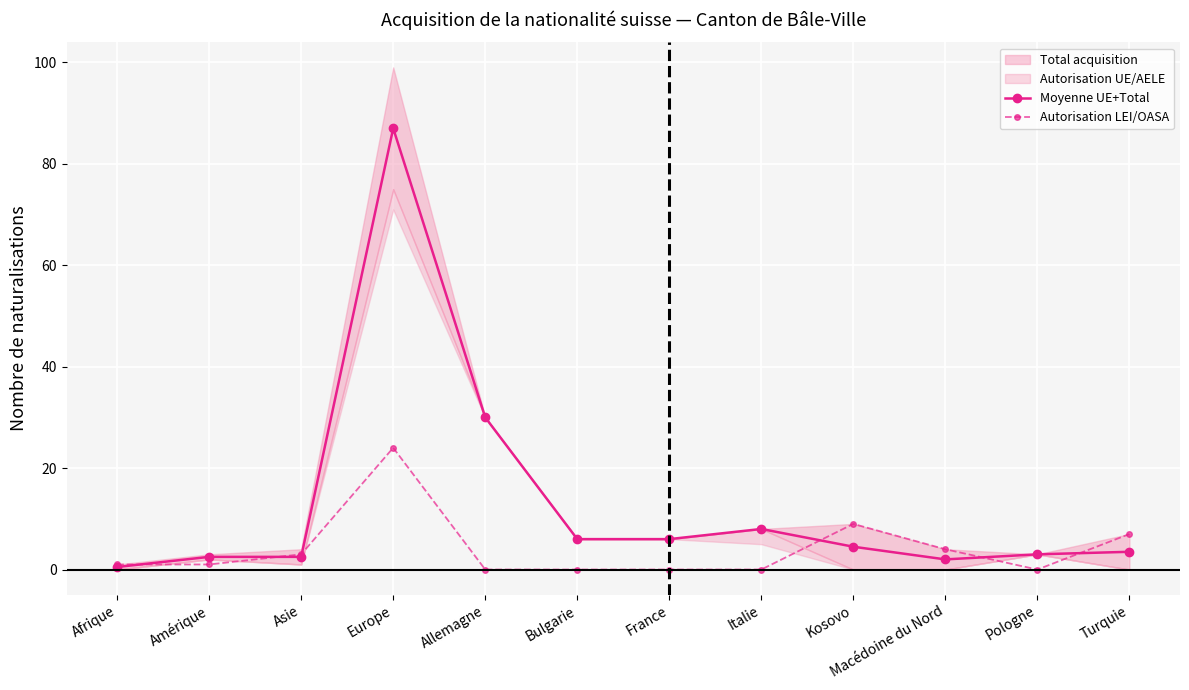

What is the value of the Moyenne UE+Total point at the 1st from the left?

0.5